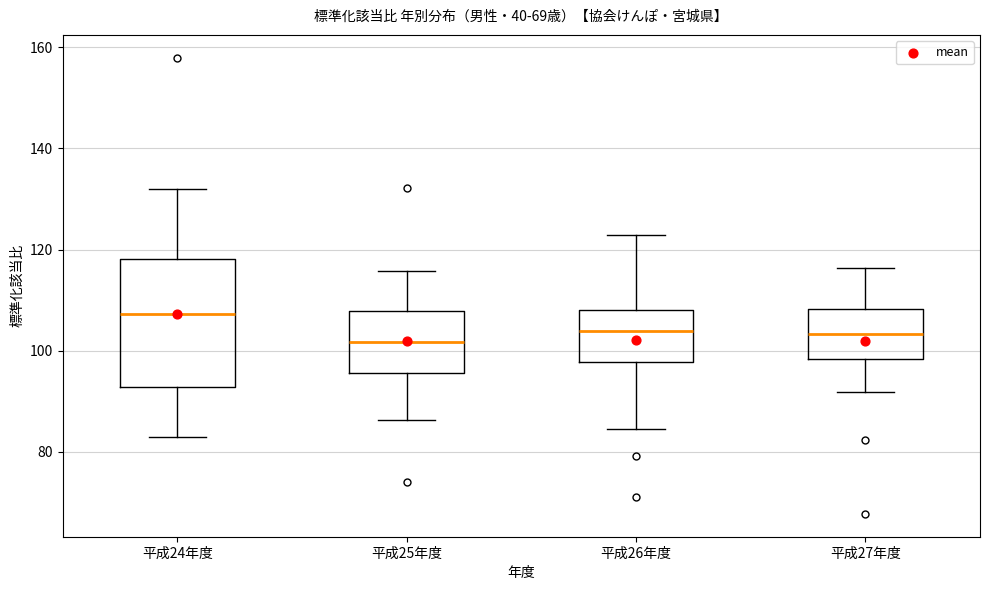

Reading left to right, read every box against the y-axis: the position of its median line, the range the box covers, and the ends of its whiskers. The values are not printed on the chart, so give them approximately, as read against the axis.

平成24年度: median 108, box 92 to 118, whiskers 82 to 132
平成25年度: median 102, box 96 to 108, whiskers 86 to 116
平成26年度: median 104, box 98 to 108, whiskers 84 to 122
平成27年度: median 104, box 98 to 108, whiskers 92 to 116